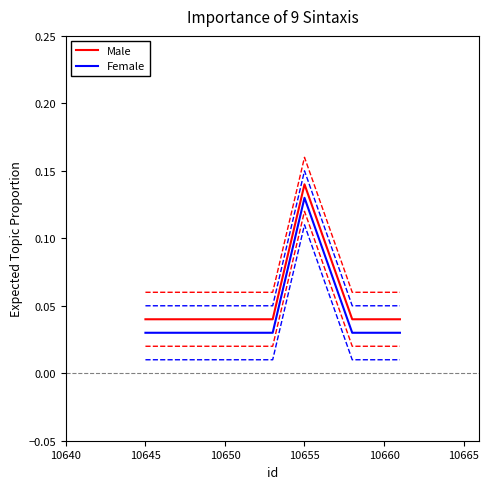

What are all the series names shown in the legend?

Male, Female